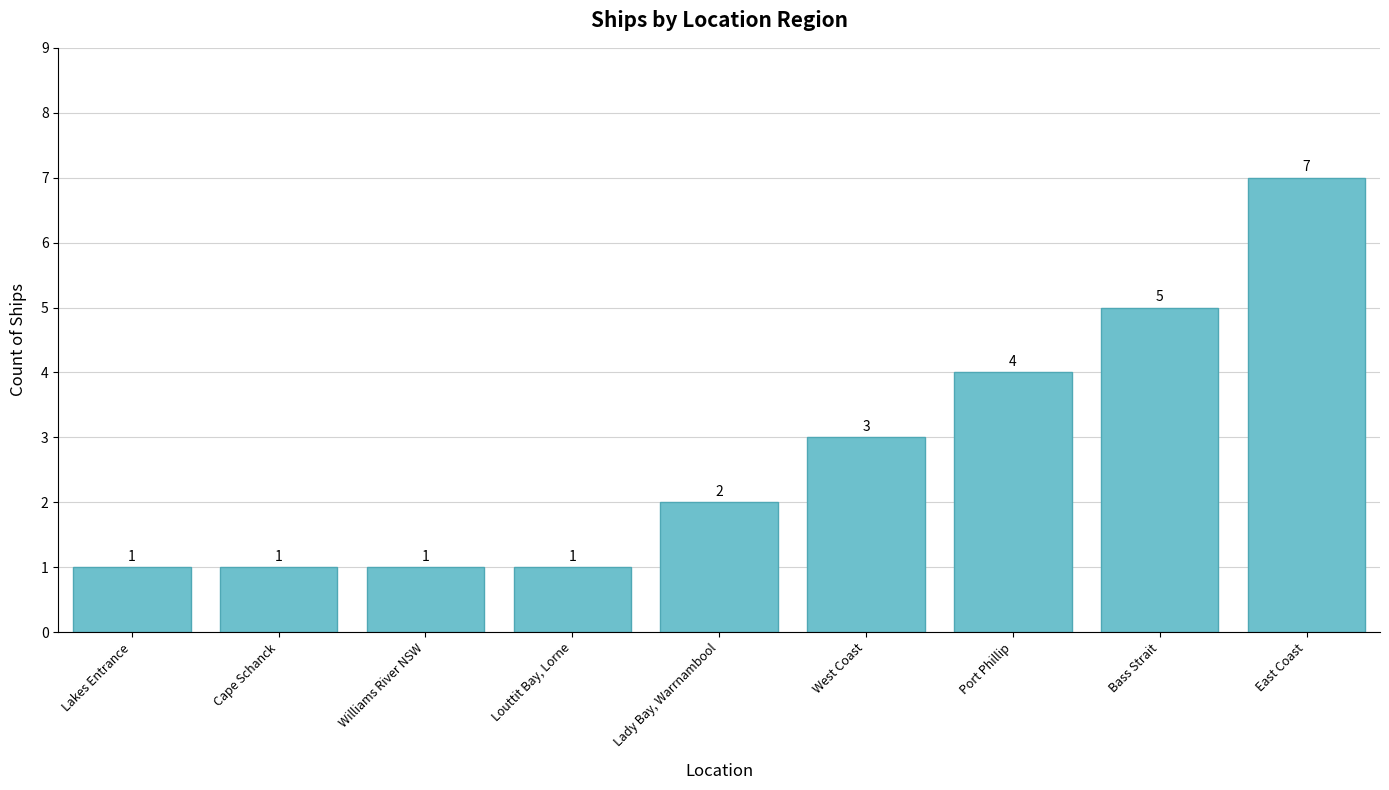

Count the values in the range 1 to 4.

7